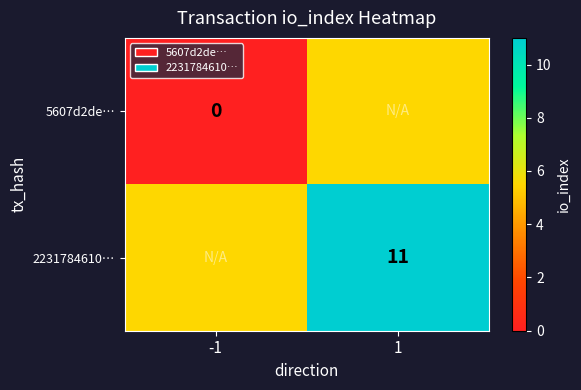

The 2231784610… series shows 11.0 at 1. True or false?

True